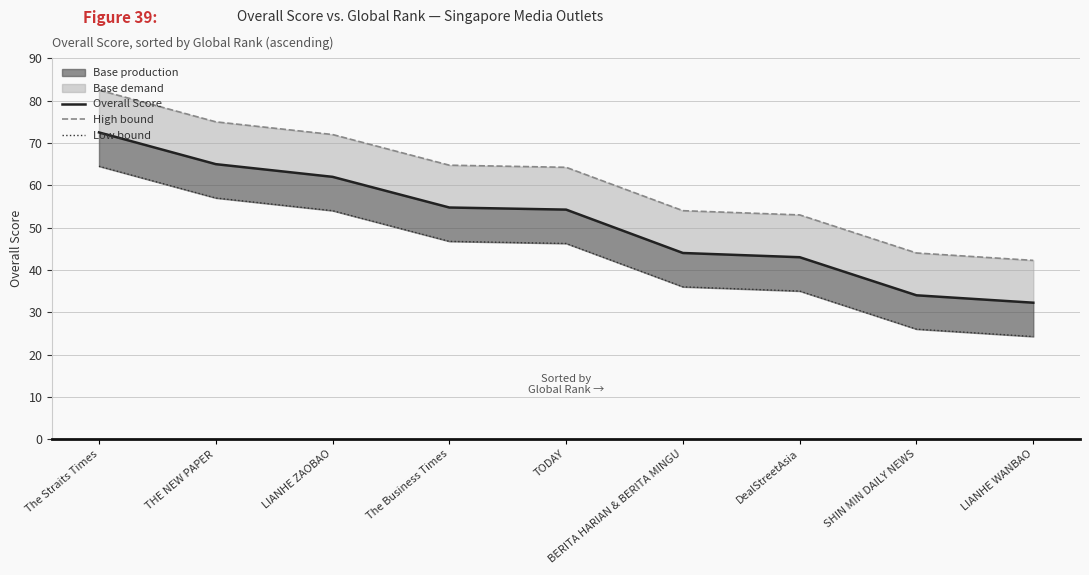

List the labels in order of High bound value, smallest first.

LIANHE WANBAO, SHIN MIN DAILY NEWS, DealStreetAsia, BERITA HARIAN & BERITA MINGU, TODAY, The Business Times, LIANHE ZAOBAO, THE NEW PAPER, The Straits Times